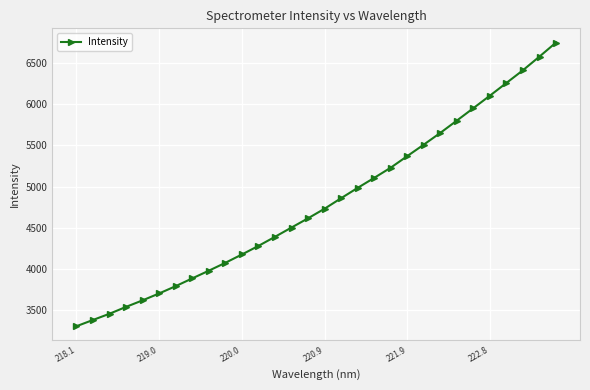

What is the value of the 16th point from the left?

4733.4